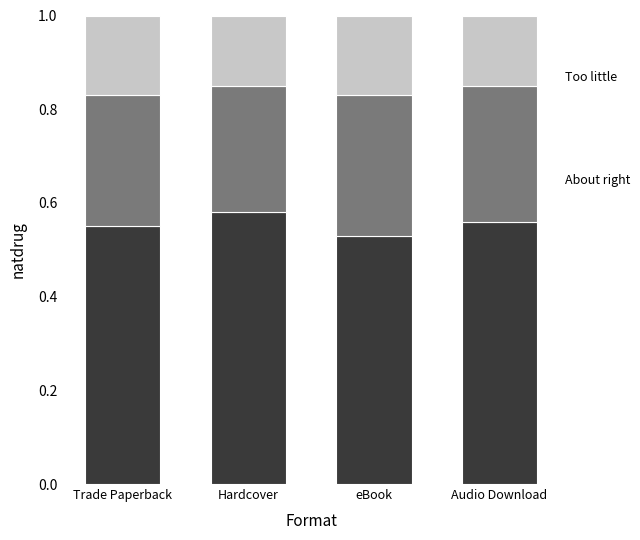

What is the label of the 3rd bar from the right?

Hardcover